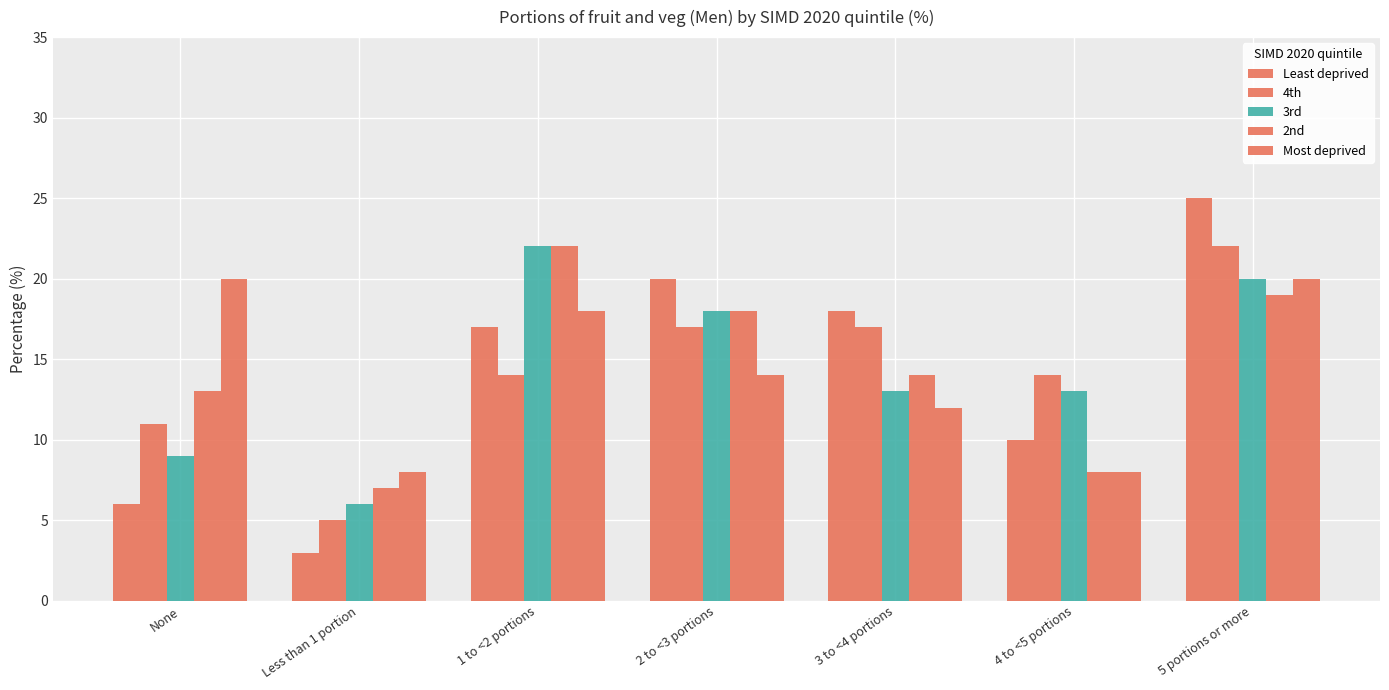

How many bars are there in each group?

5